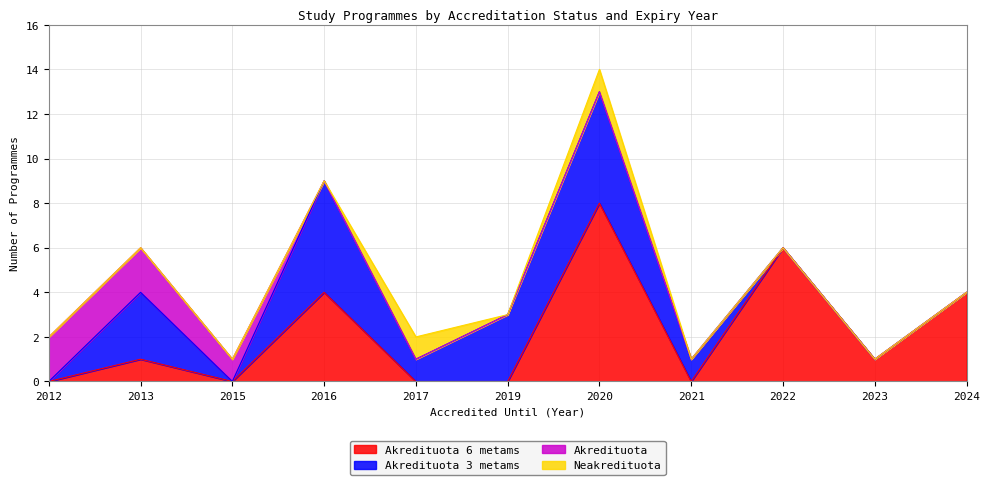

How many times do Akredituota and Akredituota 6 metams cross each other?

1